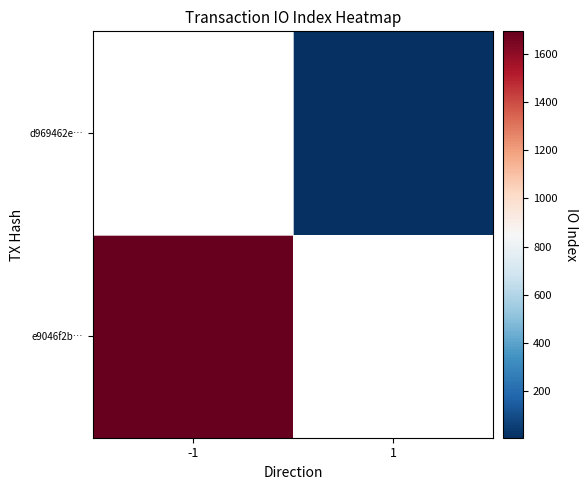

How many positive values does the d969462e… series have?

1